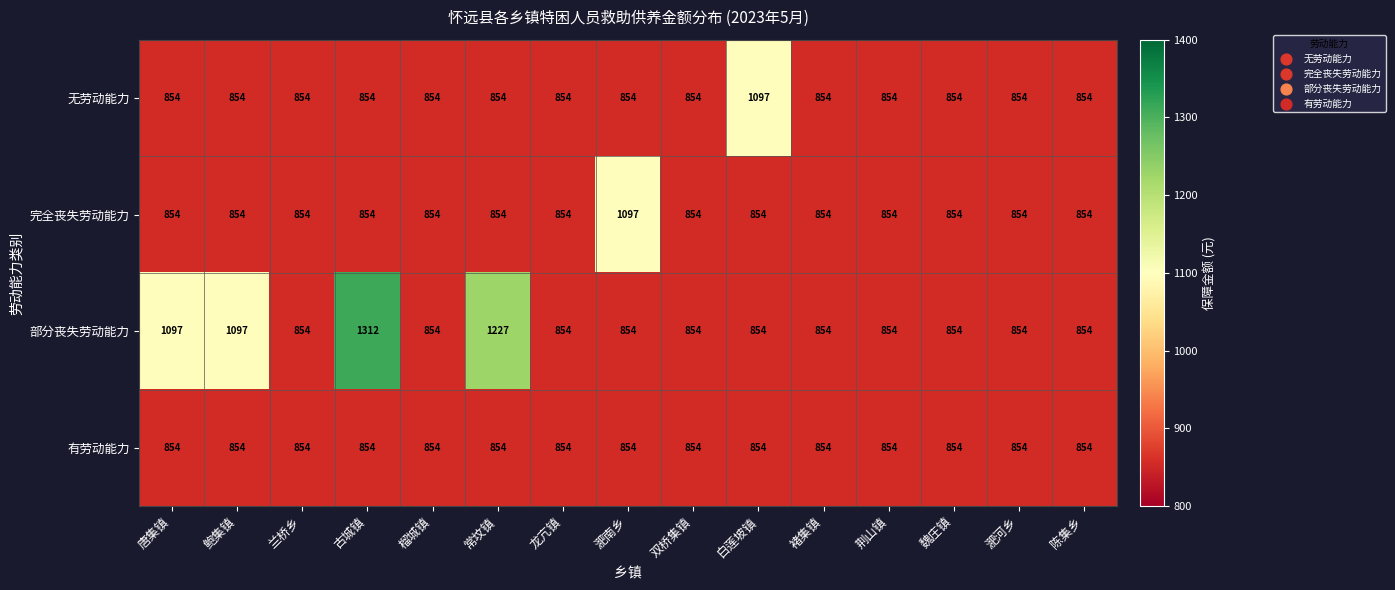

Which series has the largest range (max minus min)?

部分丧失劳动能力